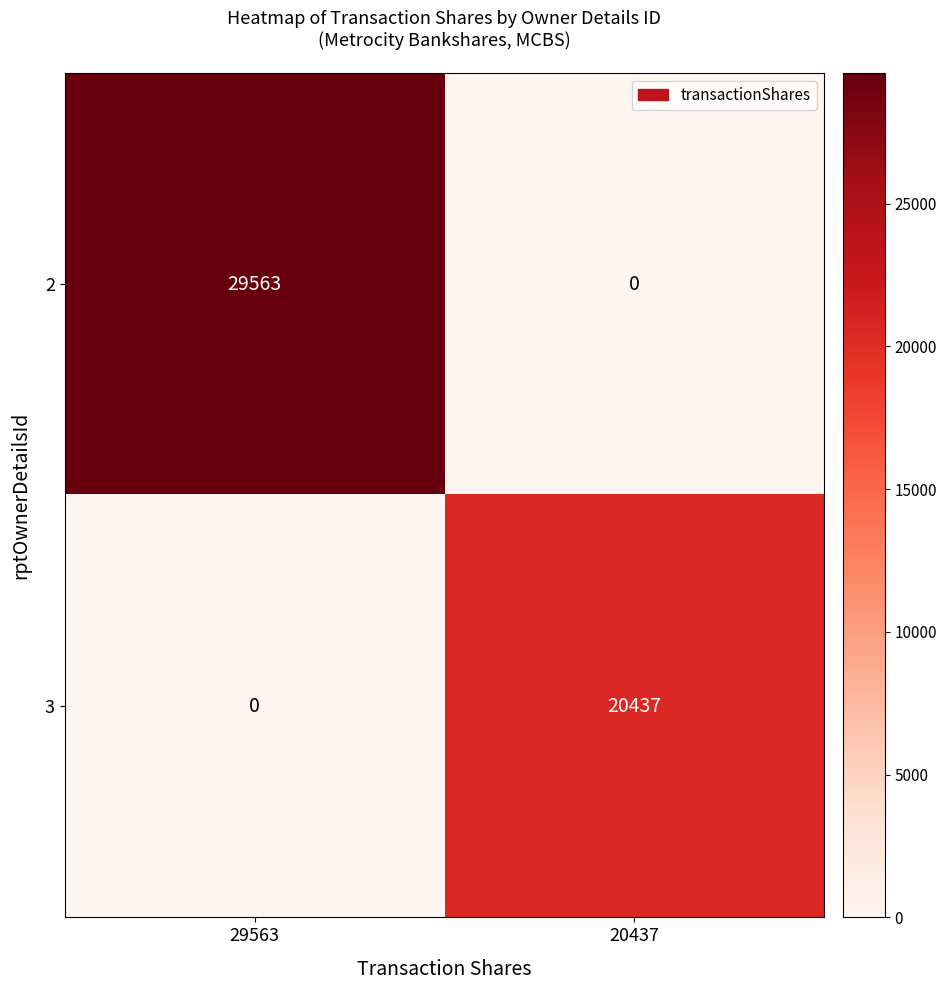

How many data points in 3 are less than 20437?

1